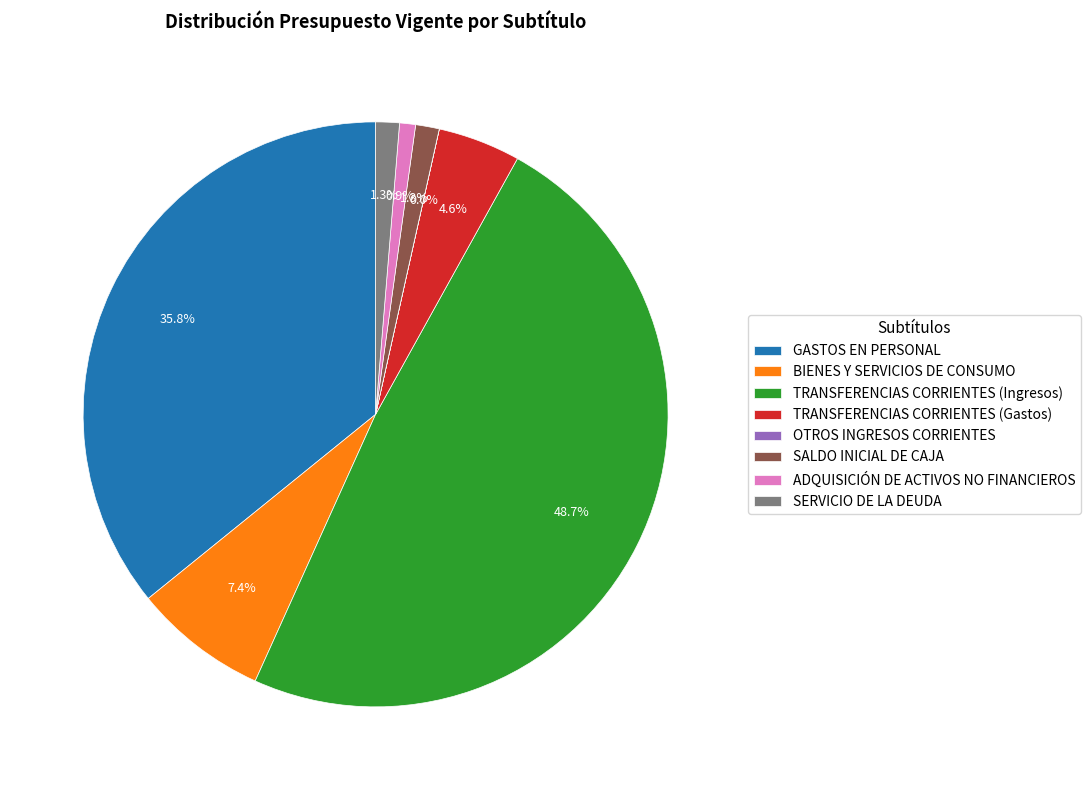

Which slice is the largest?

TRANSFERENCIAS CORRIENTES (Ingresos)